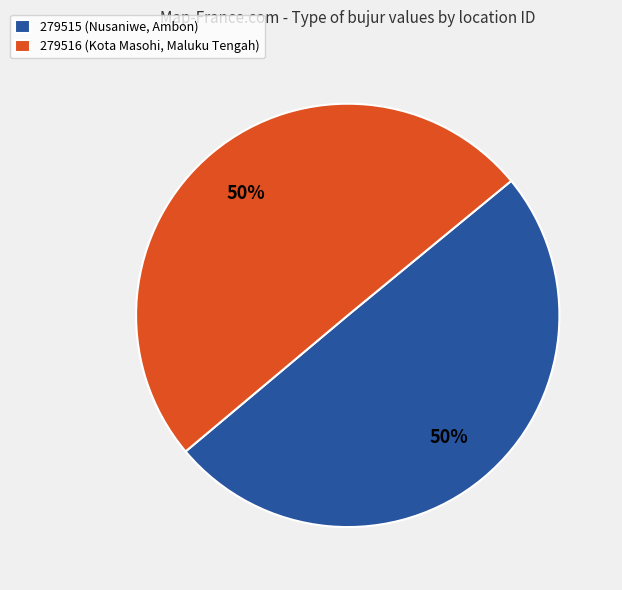

To the nearest percent, what is the average slice percentage?

50%